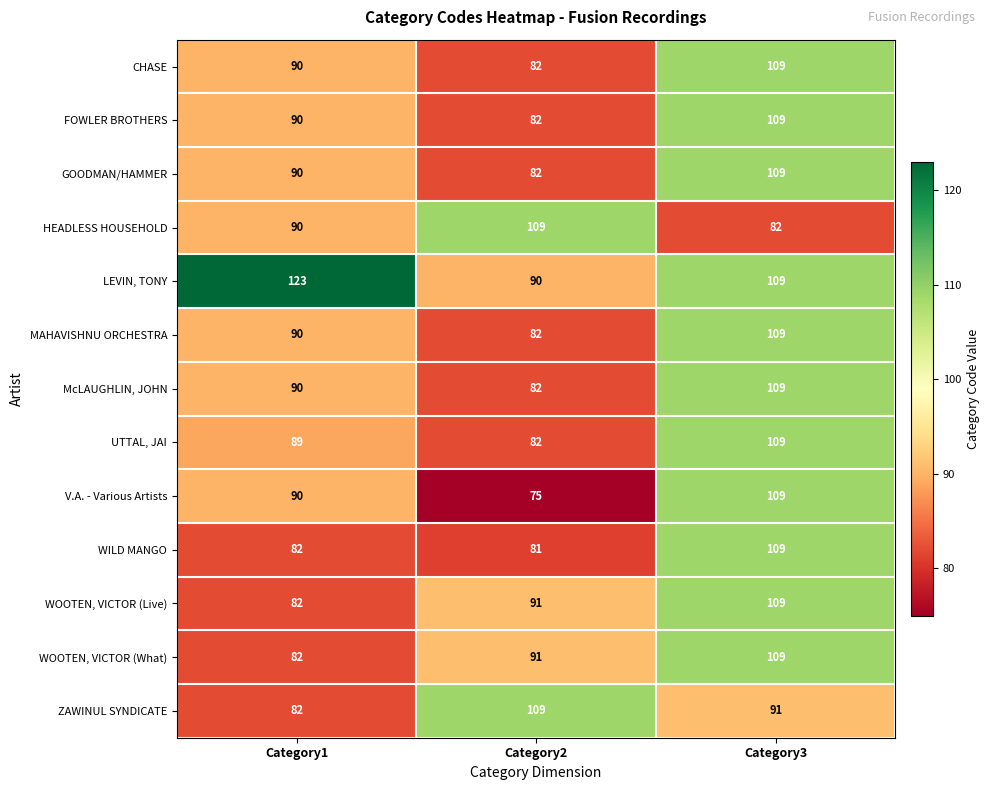

What is the difference between the GOODMAN/HAMMER values at Category1 and Category2?

8